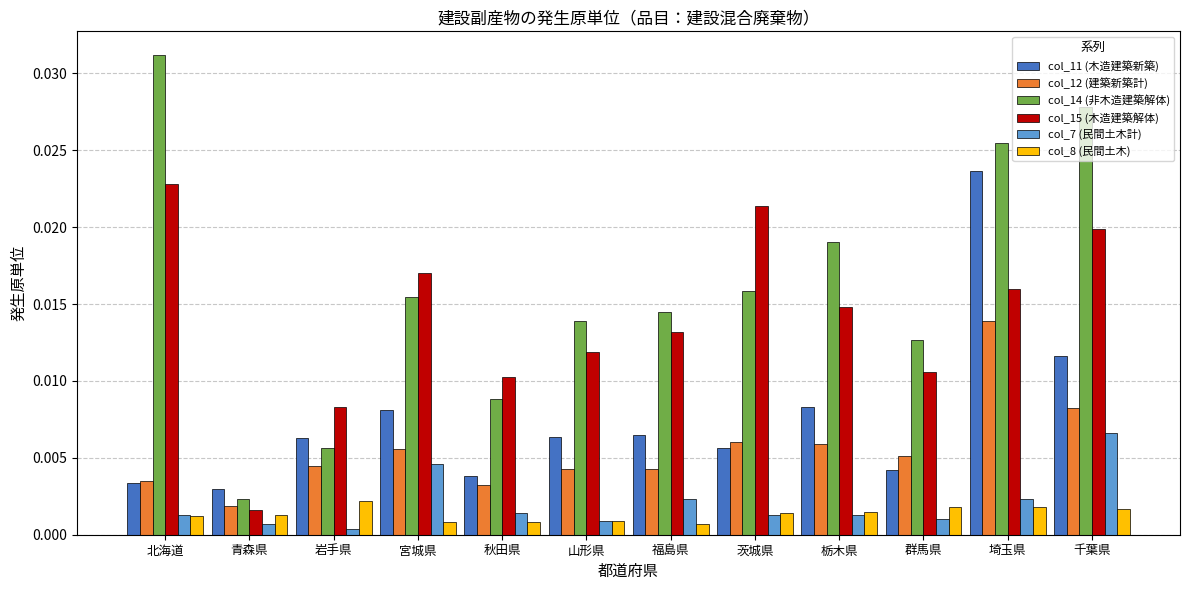

List the labels in order of col_15 (木造建築解体) value, largest first.

北海道, 茨城県, 千葉県, 宮城県, 埼玉県, 栃木県, 福島県, 山形県, 群馬県, 秋田県, 岩手県, 青森県